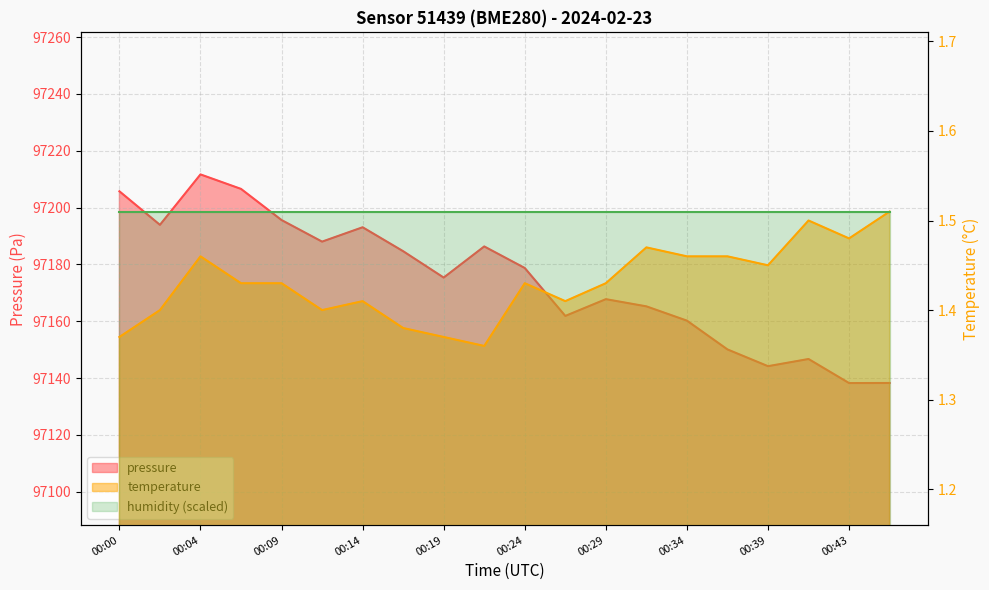

In temperature, how many points are higher than both neighbors (excluding endpoints)?

5